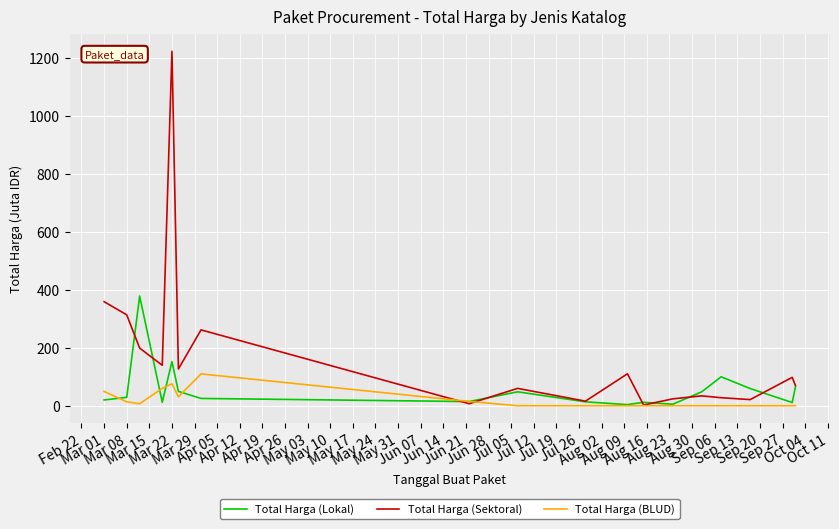

What is the difference between the maximum and minimum values in the Total Harga (Sektoral) series?

1222.3